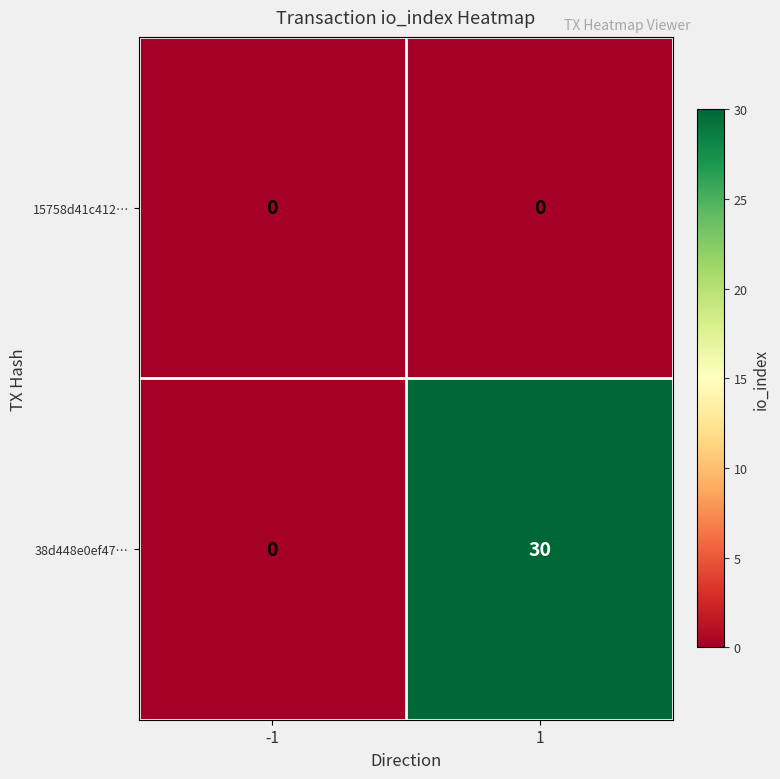

What is the sum of all 38d448e0ef47… values?

30